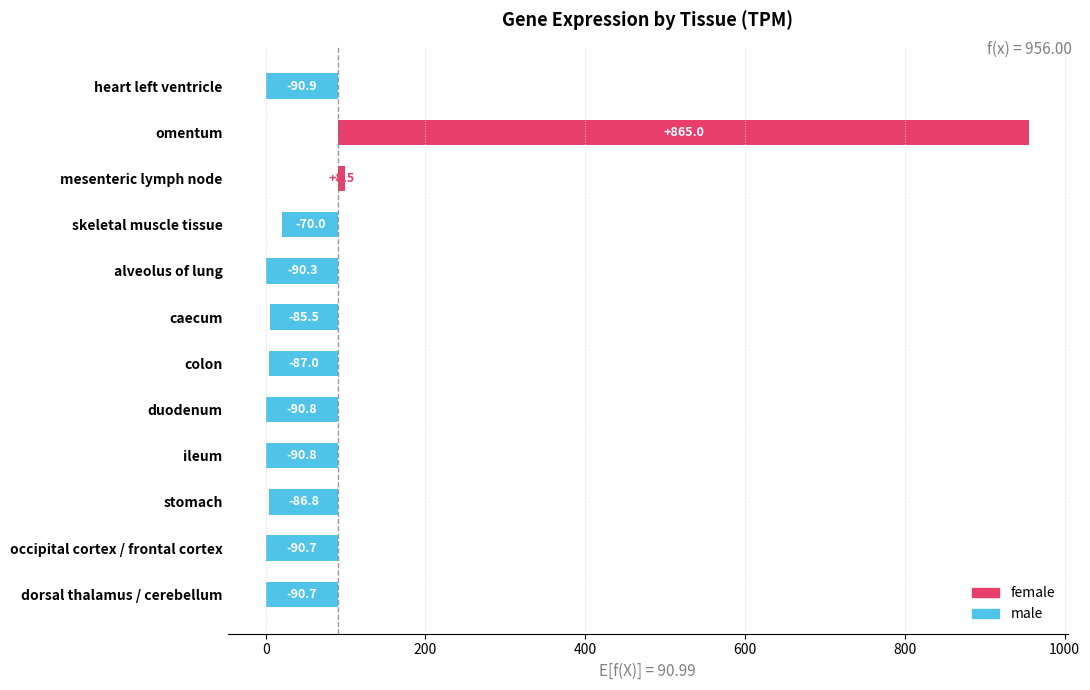

What is the approximate value at dorsal thalamus / cerebellum?

-90.7